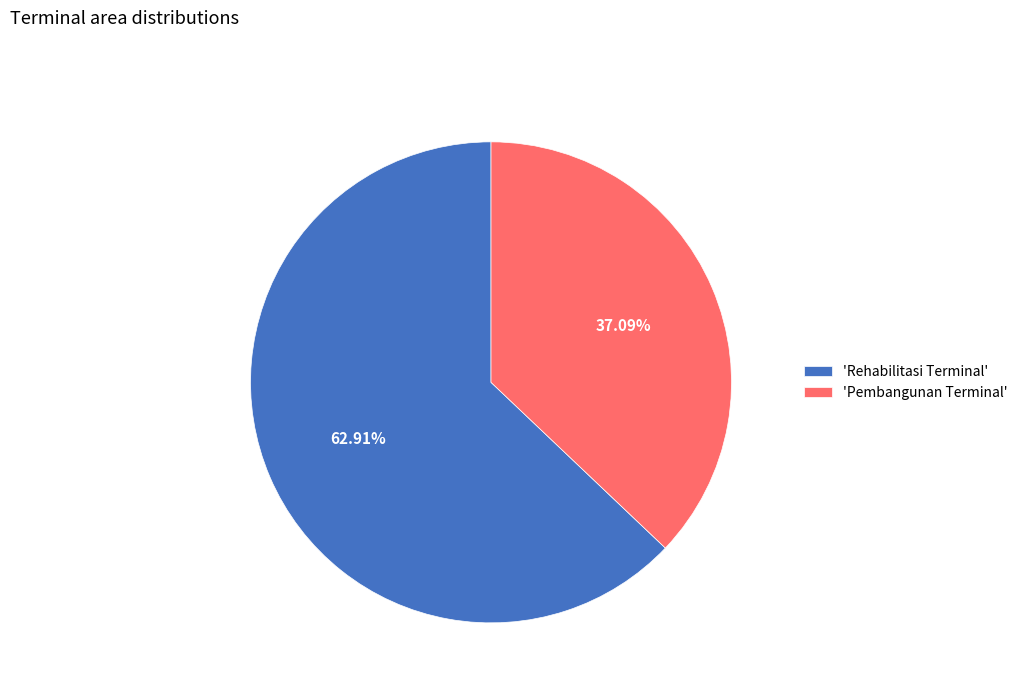

Which category has the biggest portion of the pie?

'Rehabilitasi Terminal'